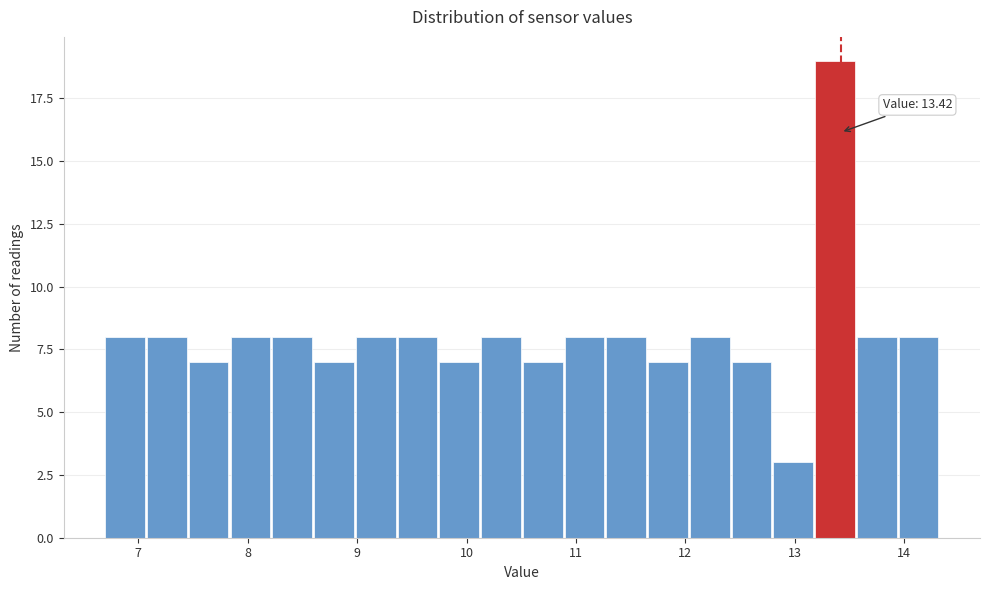

Around what value on the x-axis is the tallest bar? Give the approximate position of its centre, as read against the axis.

13.4